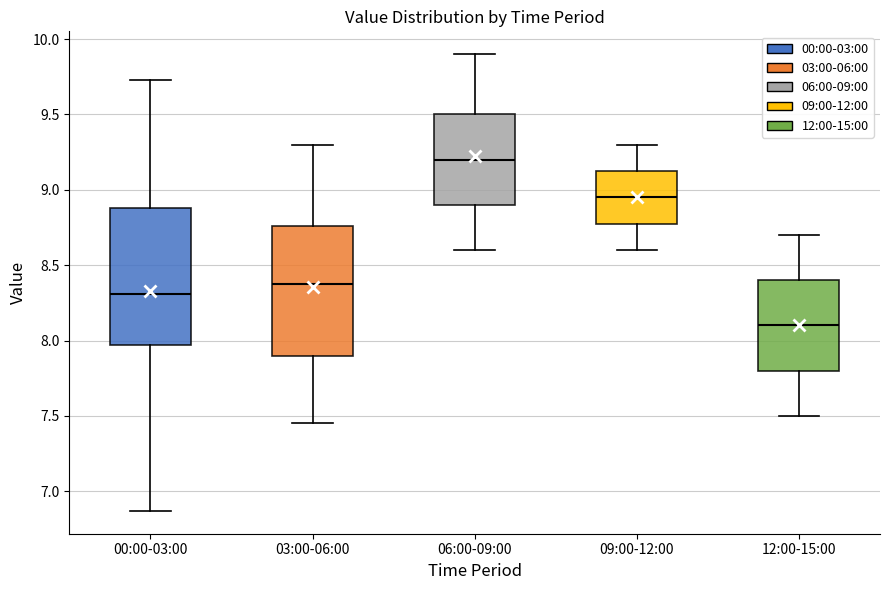

Reading left to right, transcribe this box plot: for each box, give where its median line is, the range the box spans, and where its two whiskers end, as read against the y-axis. The values are not printed on the chart, so give them approximately, as read against the axis.

00:00-03:00: median 8.30, box 7.95 to 8.90, whiskers 6.85 to 9.75
03:00-06:00: median 8.40, box 7.90 to 8.75, whiskers 7.45 to 9.30
06:00-09:00: median 9.20, box 8.90 to 9.50, whiskers 8.60 to 9.90
09:00-12:00: median 8.95, box 8.80 to 9.15, whiskers 8.60 to 9.30
12:00-15:00: median 8.10, box 7.80 to 8.40, whiskers 7.50 to 8.70